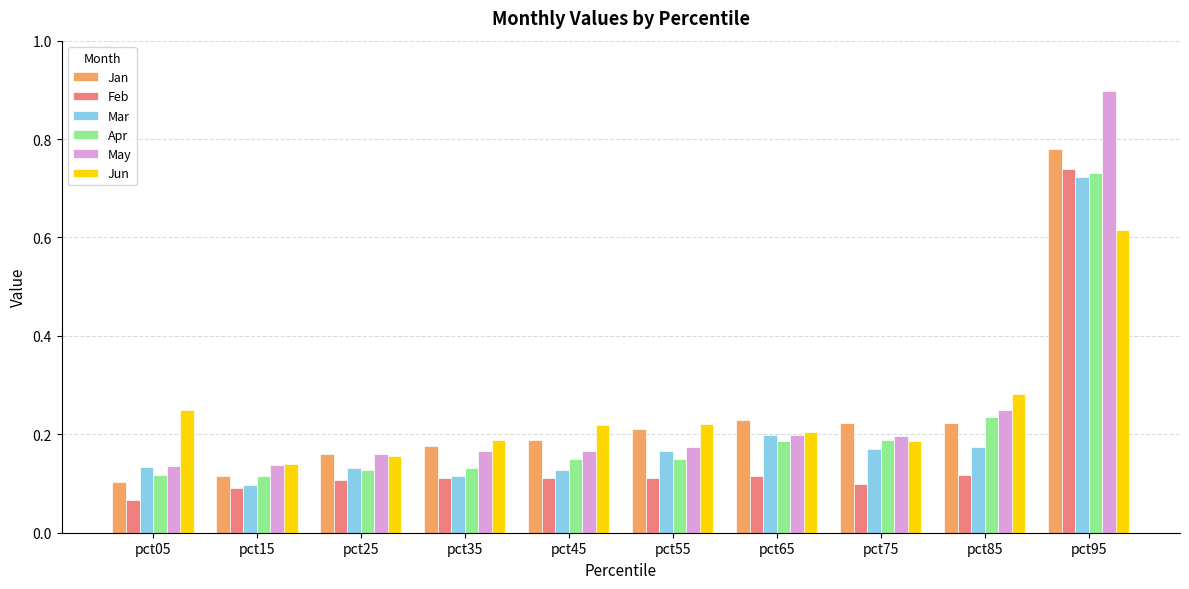

At which label does Feb reach its minimum?

pct05